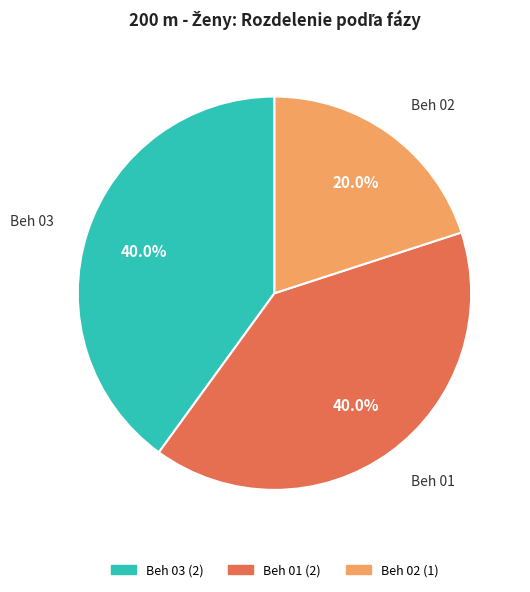

How many segments does this pie chart have?

3